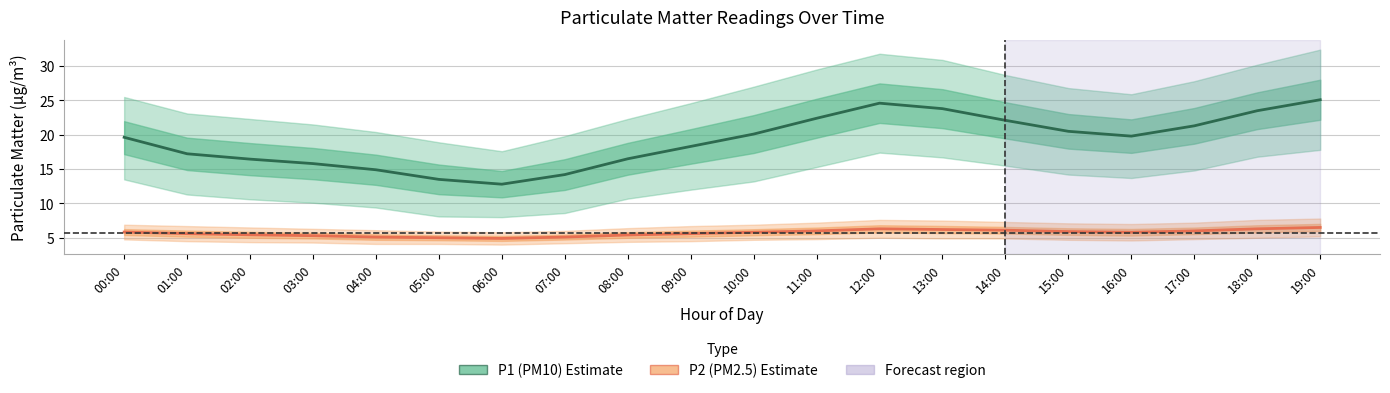

Where is P2 (PM2.5 Estimate) nearest to the value 5?

05:00